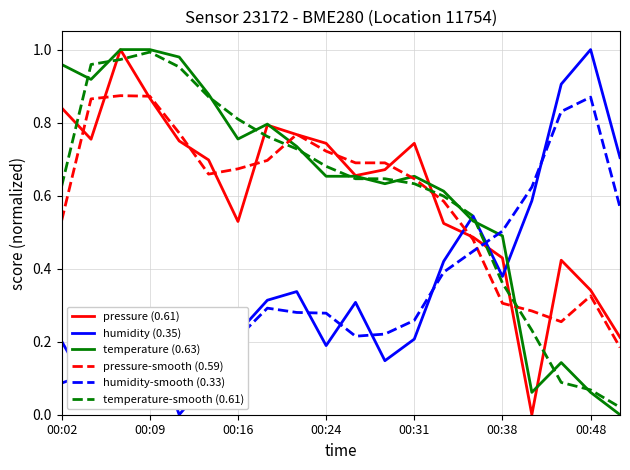

True or false: pressure (0.61) and humidity (0.35) intersect in this chart.

True